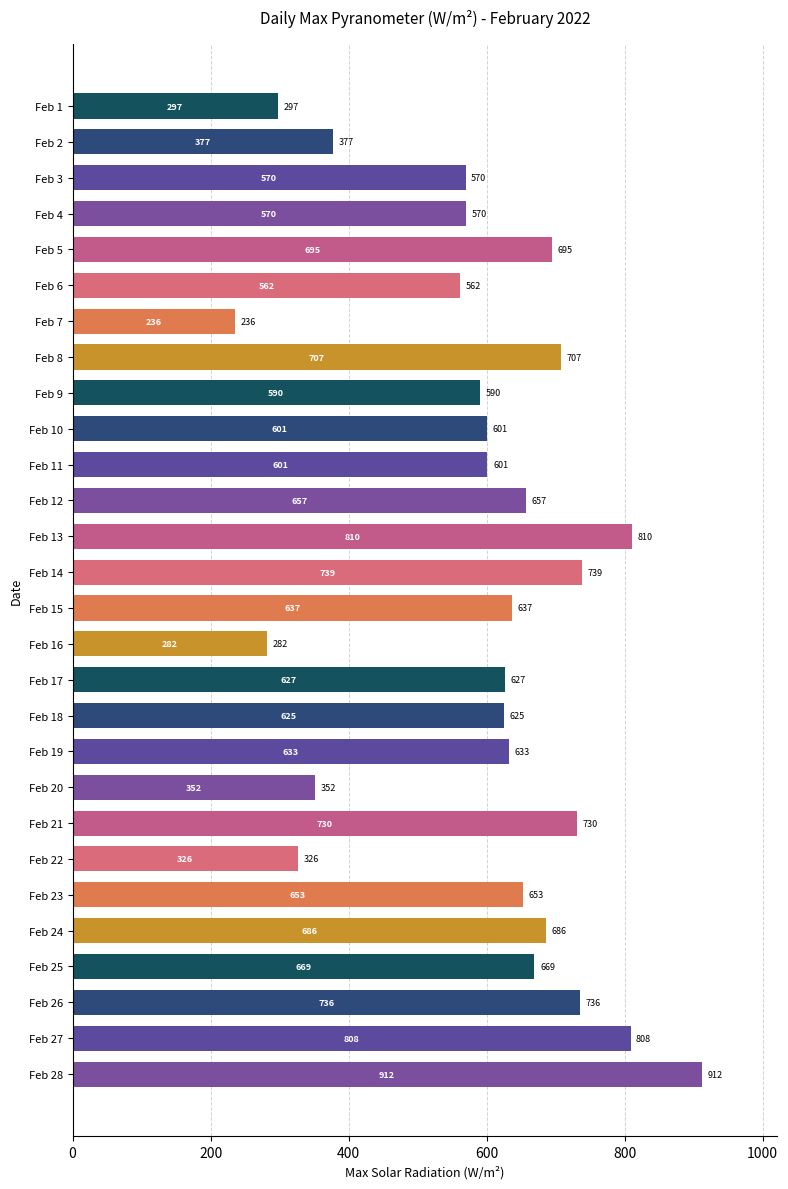

What is the difference between the maximum and second lowest values?

630.0